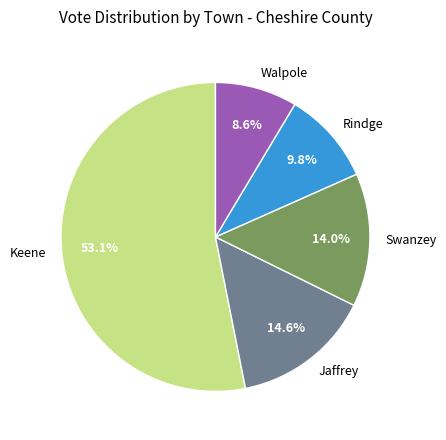

Does Keene represent more than half of the total?

Yes